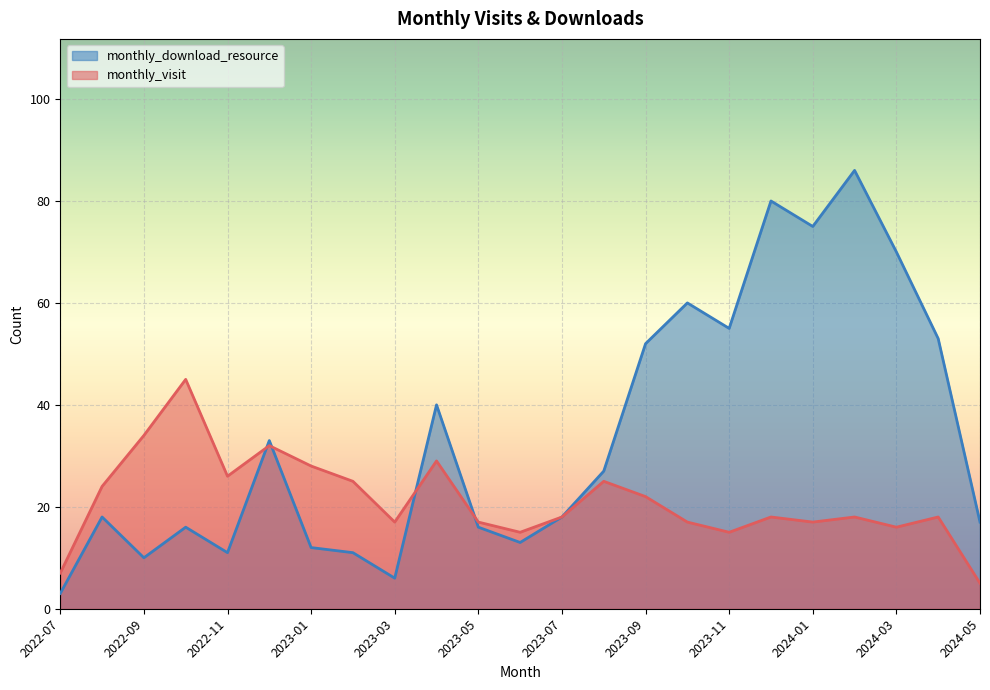

True or false: monthly_visit has more than 2 points higher than both neighbors.

True